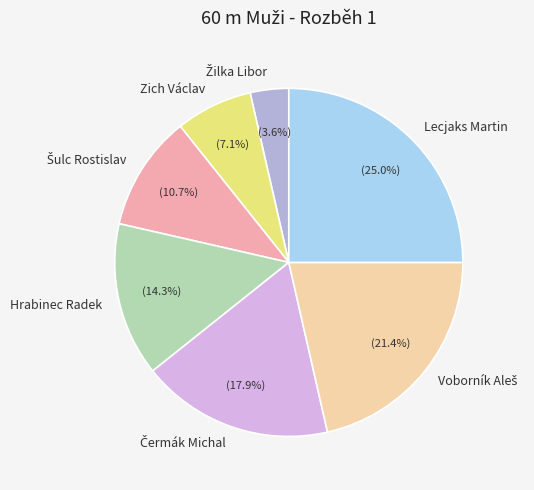

Is there any slice that represents more than half of the pie?

No